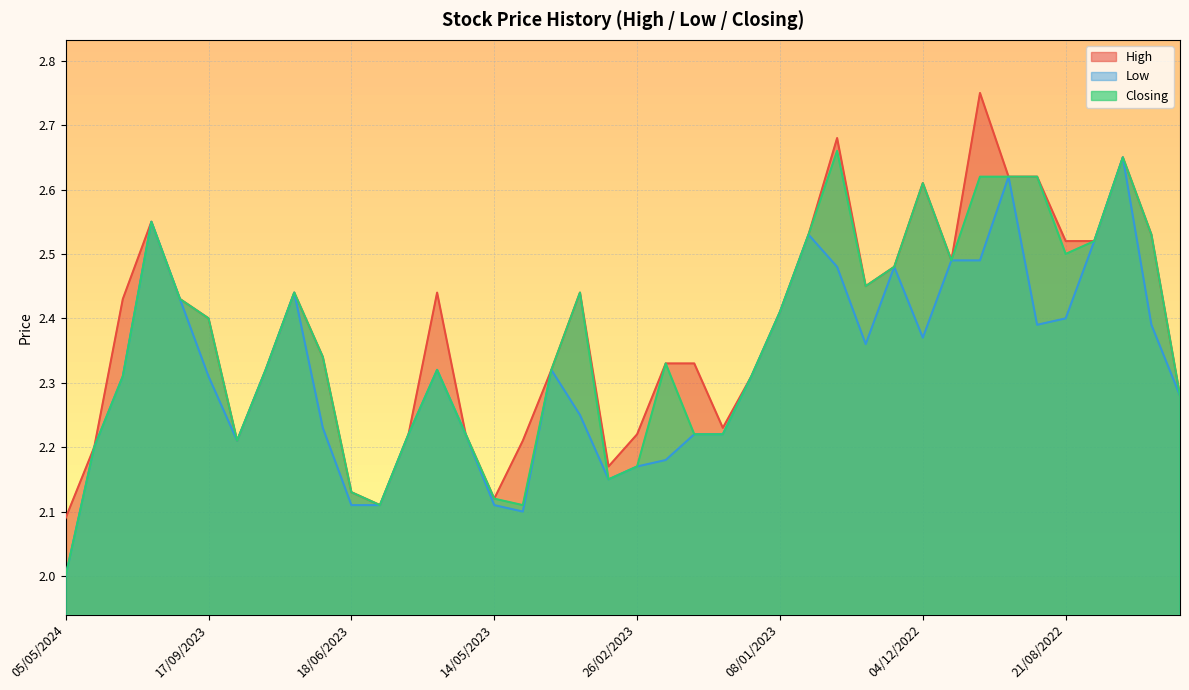

Rank the series at 04/12/2022 from highest to lowest value.

High, Closing, Low